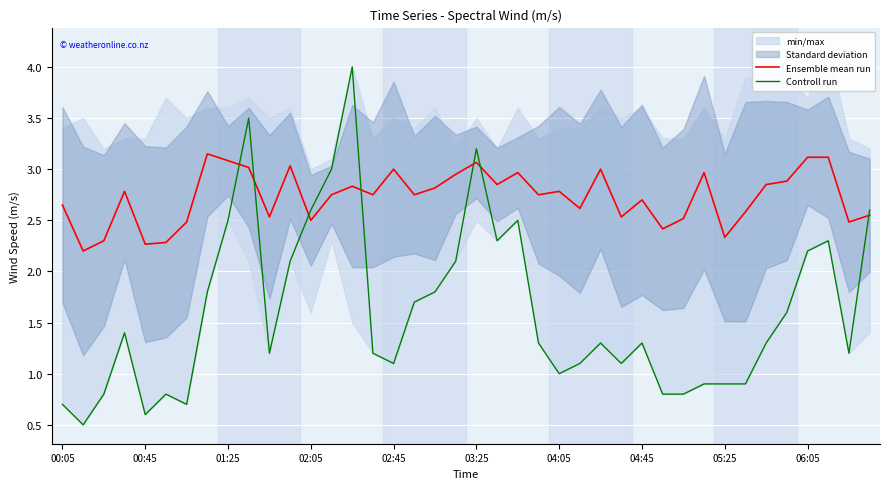

What position from the left is 00:05?

1